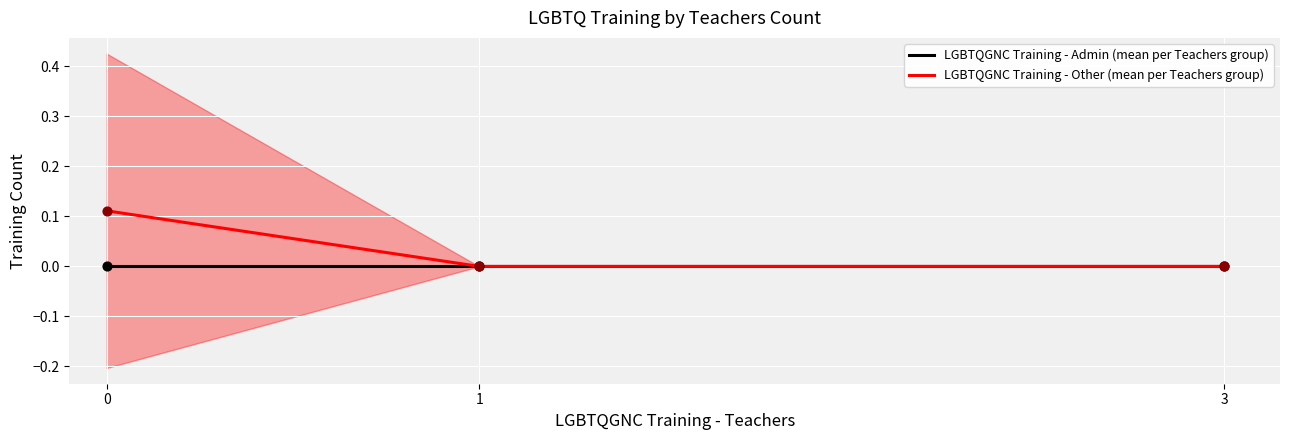

Which series reaches the maximum Y coordinate?

LGBTQGNC Training - Other (mean per Teachers group)